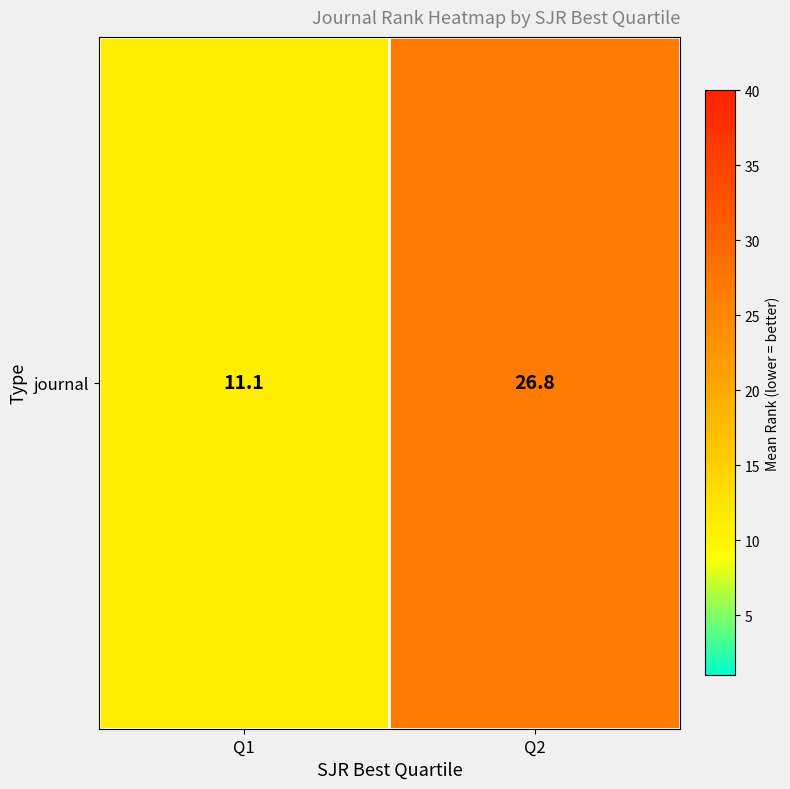

Which category has the highest value across all series?

Q2